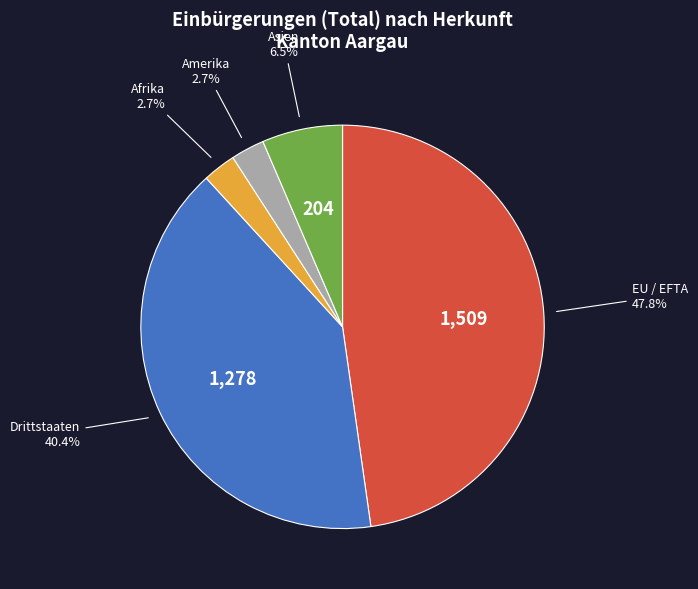

To the nearest percent, what is the difference between the Drittstaaten and Asien slice percentages?

34%